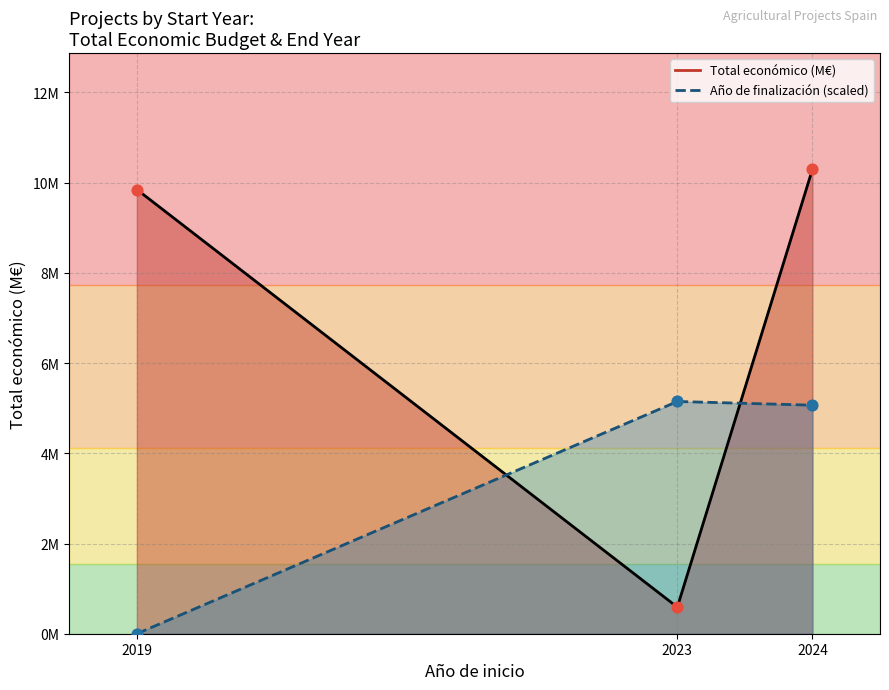

At how many categories does at least one series exceed 7?

2